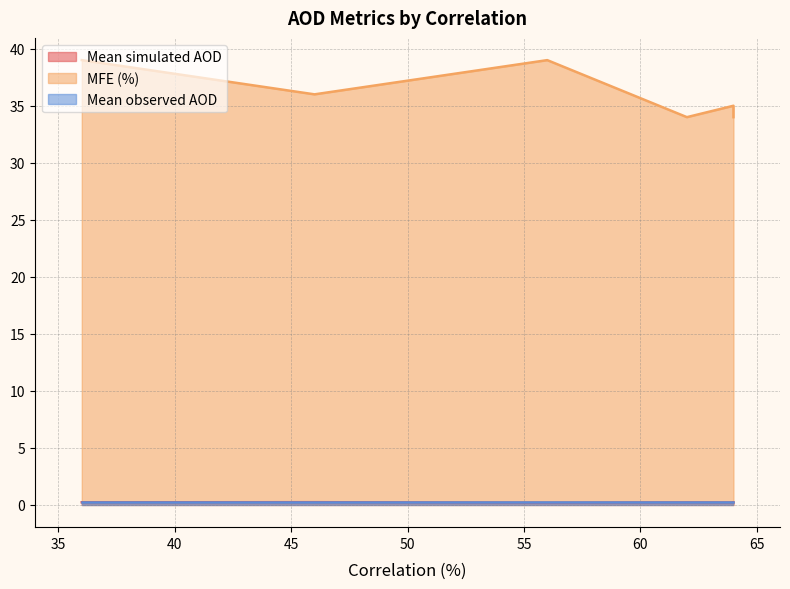

The Mean observed AOD series shows 0.3 at 64. True or false?

True